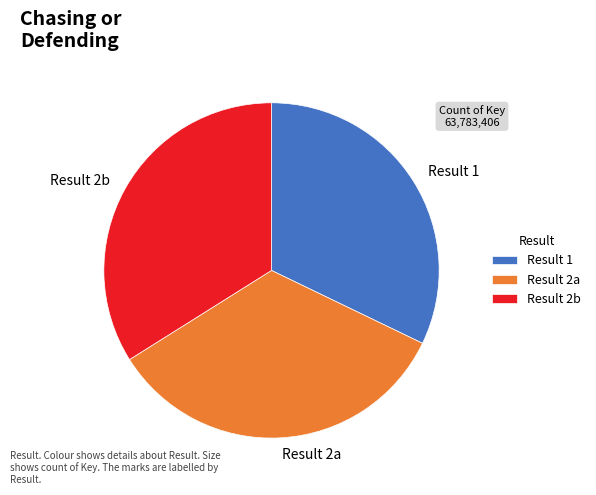

Is it true that Result 1 is 32% of the pie?

True